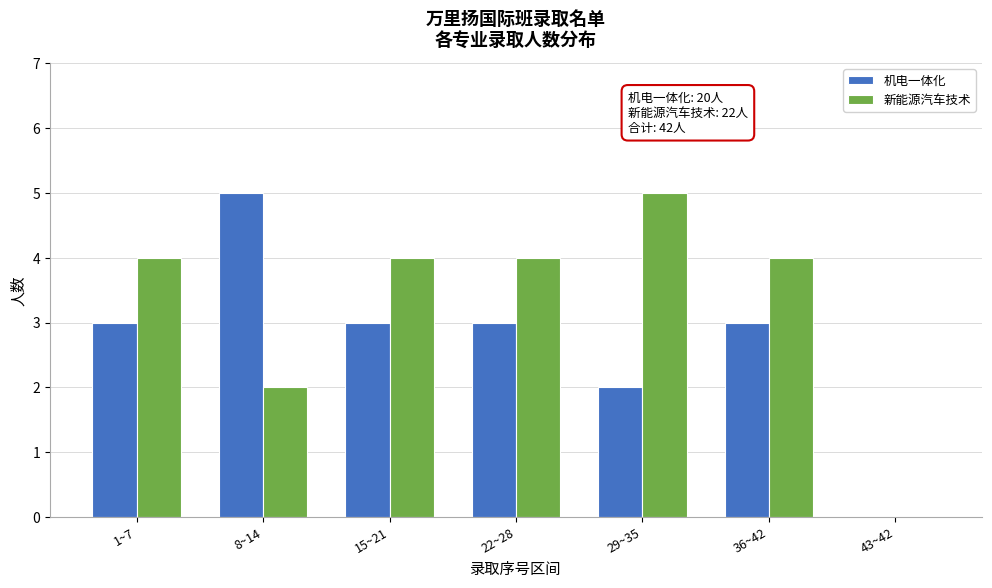

Reading right to left, extract all data points from this chart.

机电一体化: 43~42=0	36~42=3	29~35=2	22~28=3	15~21=3	8~14=5	1~7=3
新能源汽车技术: 43~42=0	36~42=4	29~35=5	22~28=4	15~21=4	8~14=2	1~7=4